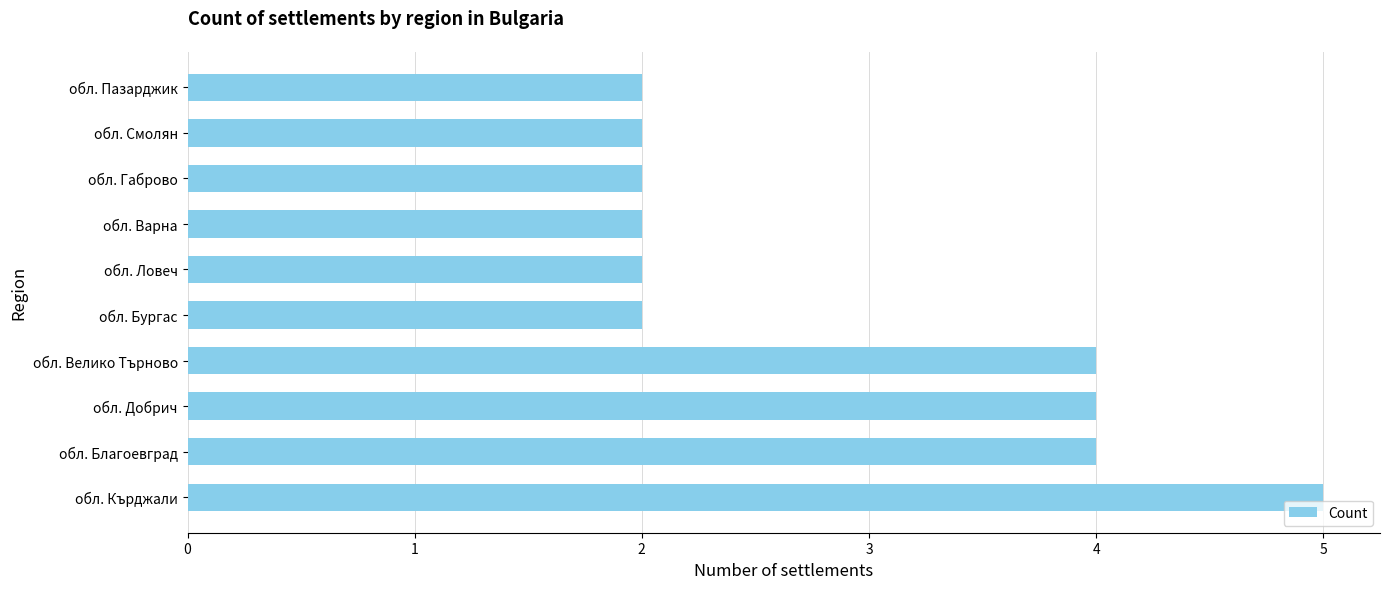

Reading bottom to top, transcribe all the data shown in this chart.

5	4	4	4	2	2	2	2	2	2